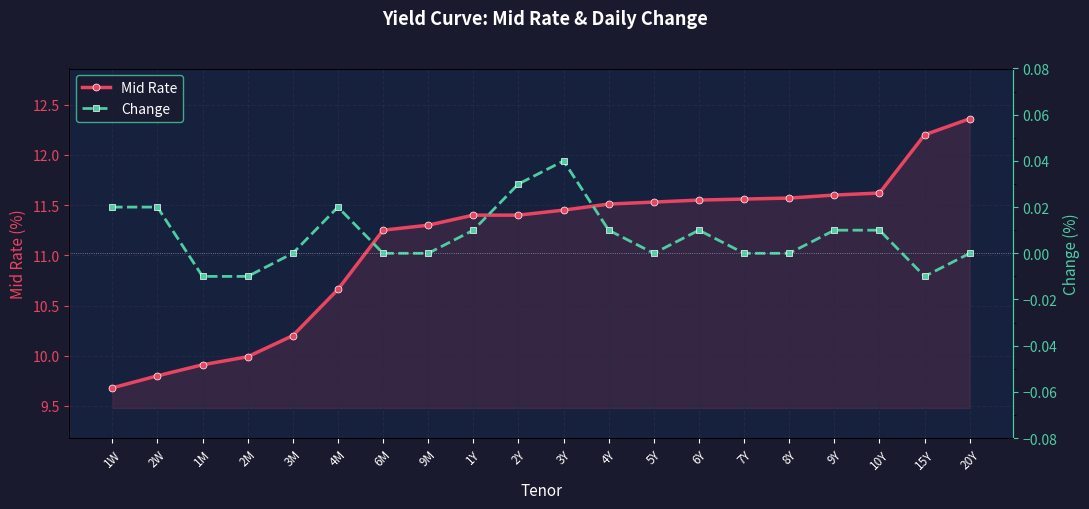

At which label is Mid Rate closest to 11?

6M